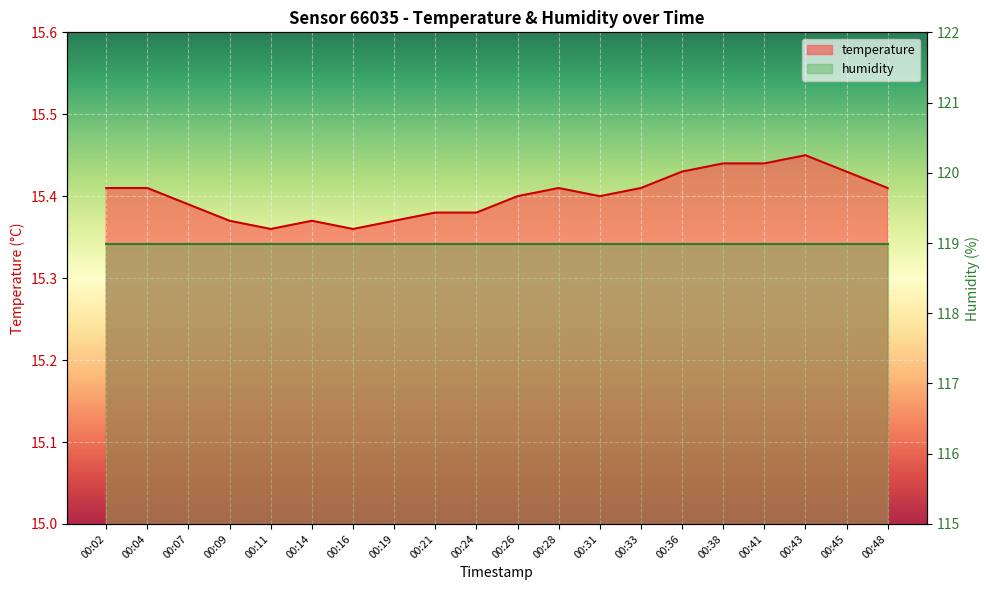

Which category has the lowest value across all series?

00:11